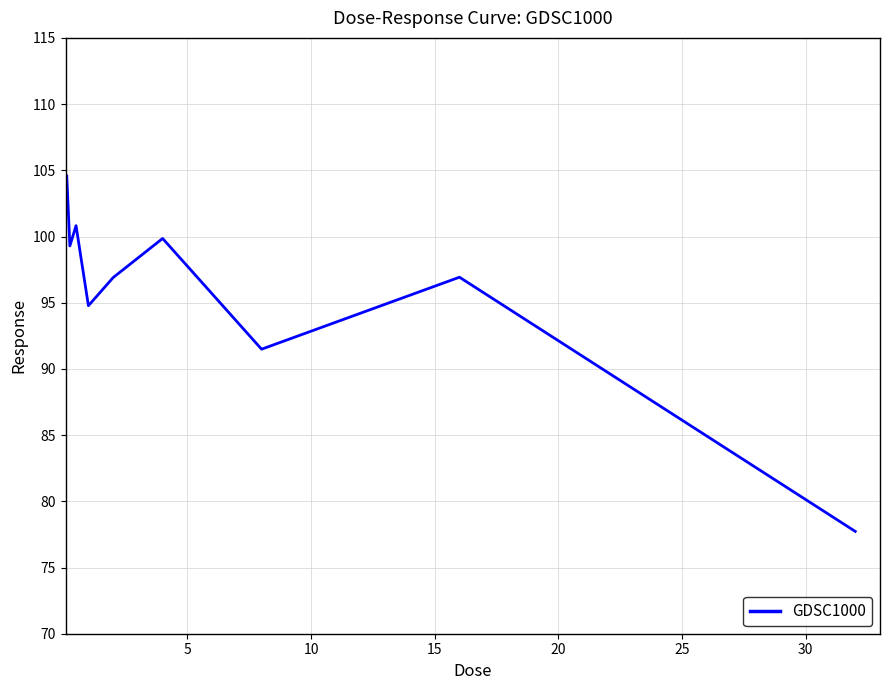

What is the minimum value shown in the chart?

77.7